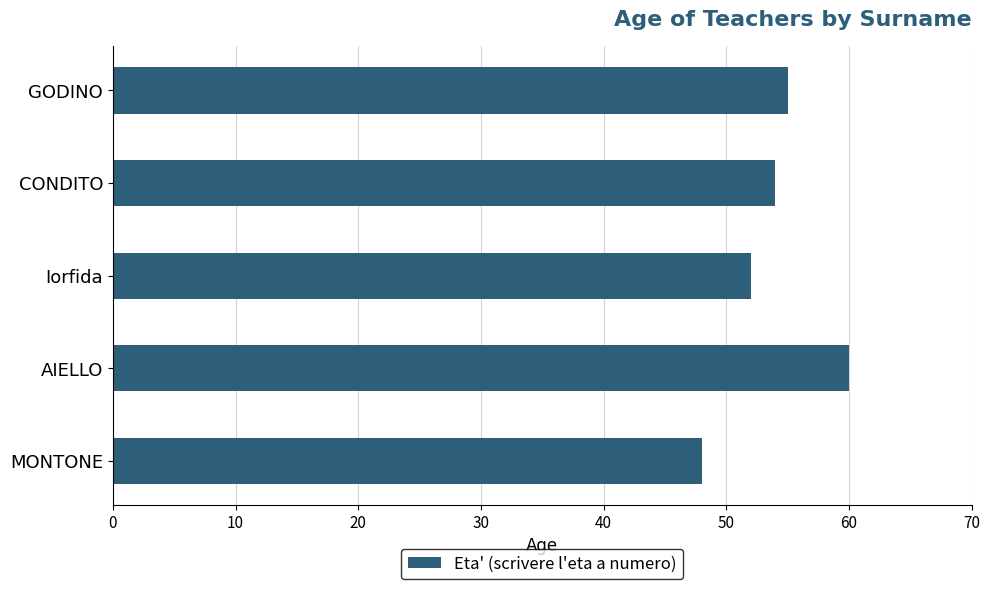

List the labels in order of value, largest first.

AIELLO, GODINO, CONDITO, Iorfida, MONTONE